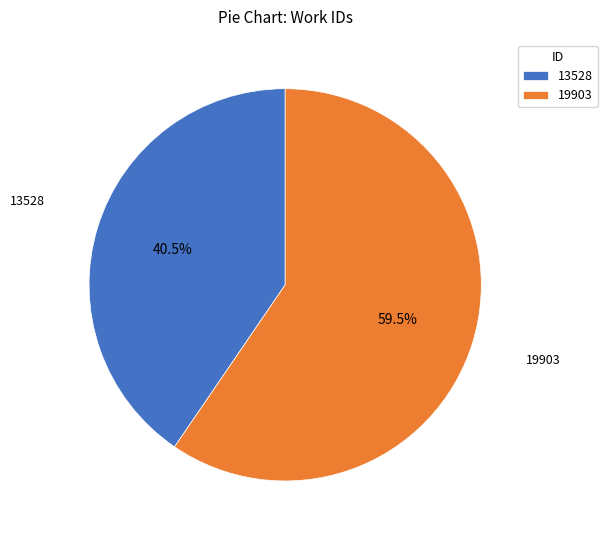

Does any single category account for the majority?

Yes